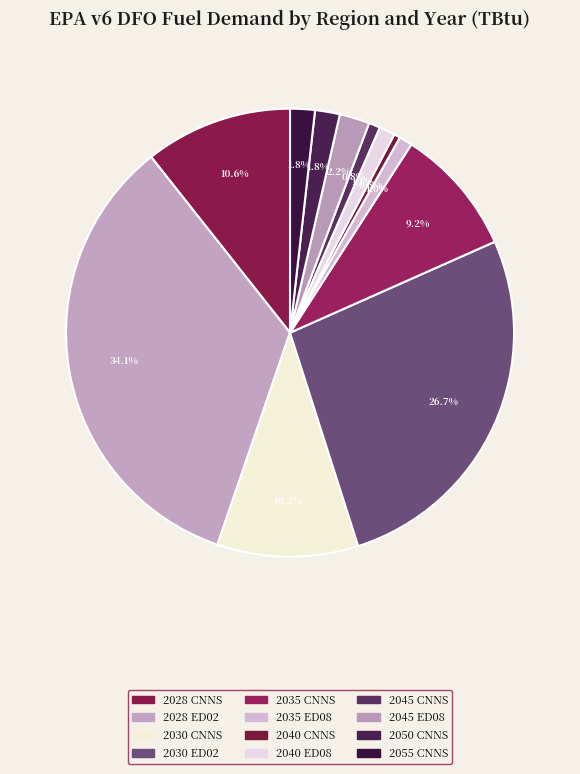

Combined, what portion of the pie is 2045 ED08 and 2030 ED02?

28.9%